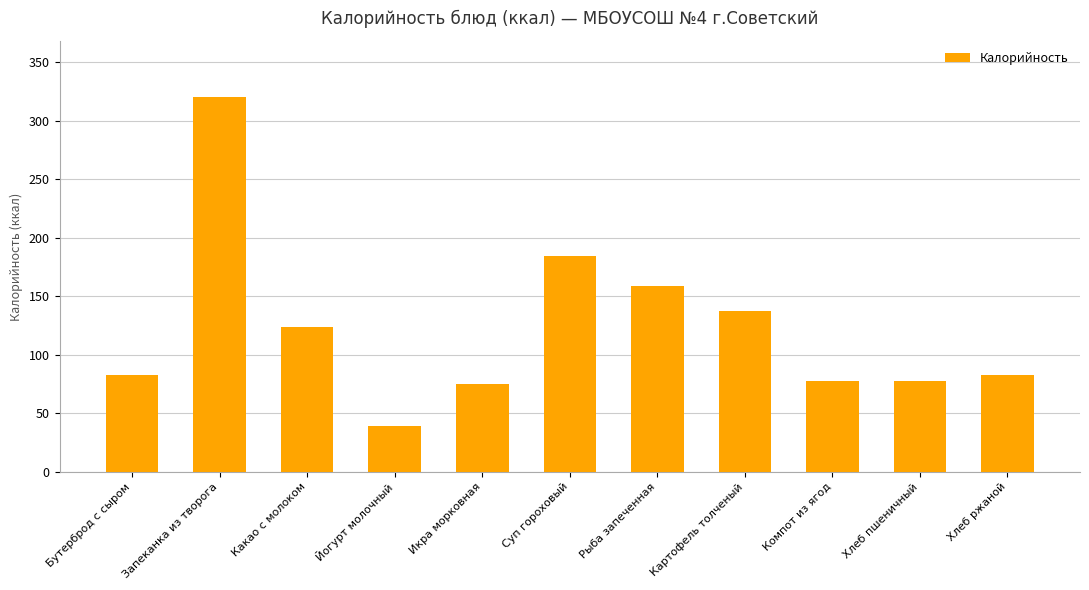

The chart shows a value of 137 at Картофель толченый. True or false?

True